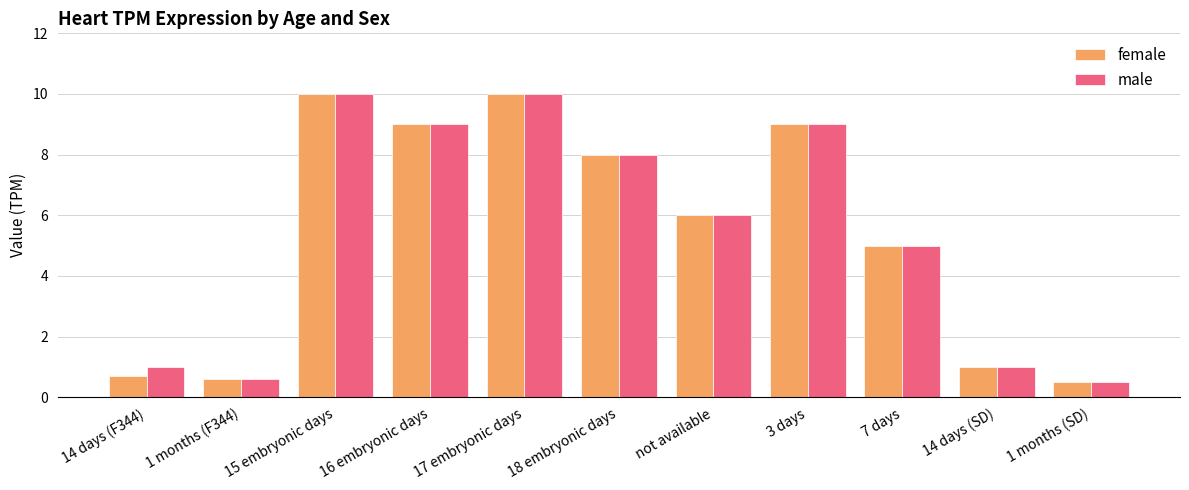

Where does the male series first go above 6?

15 embryonic days